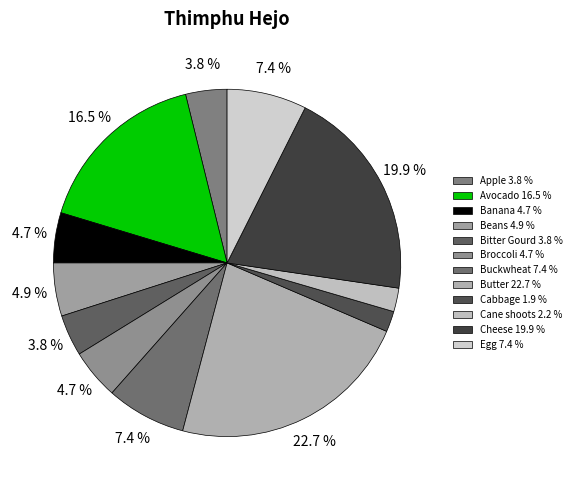

To the nearest percent, what portion does Buckwheat represent?

7%